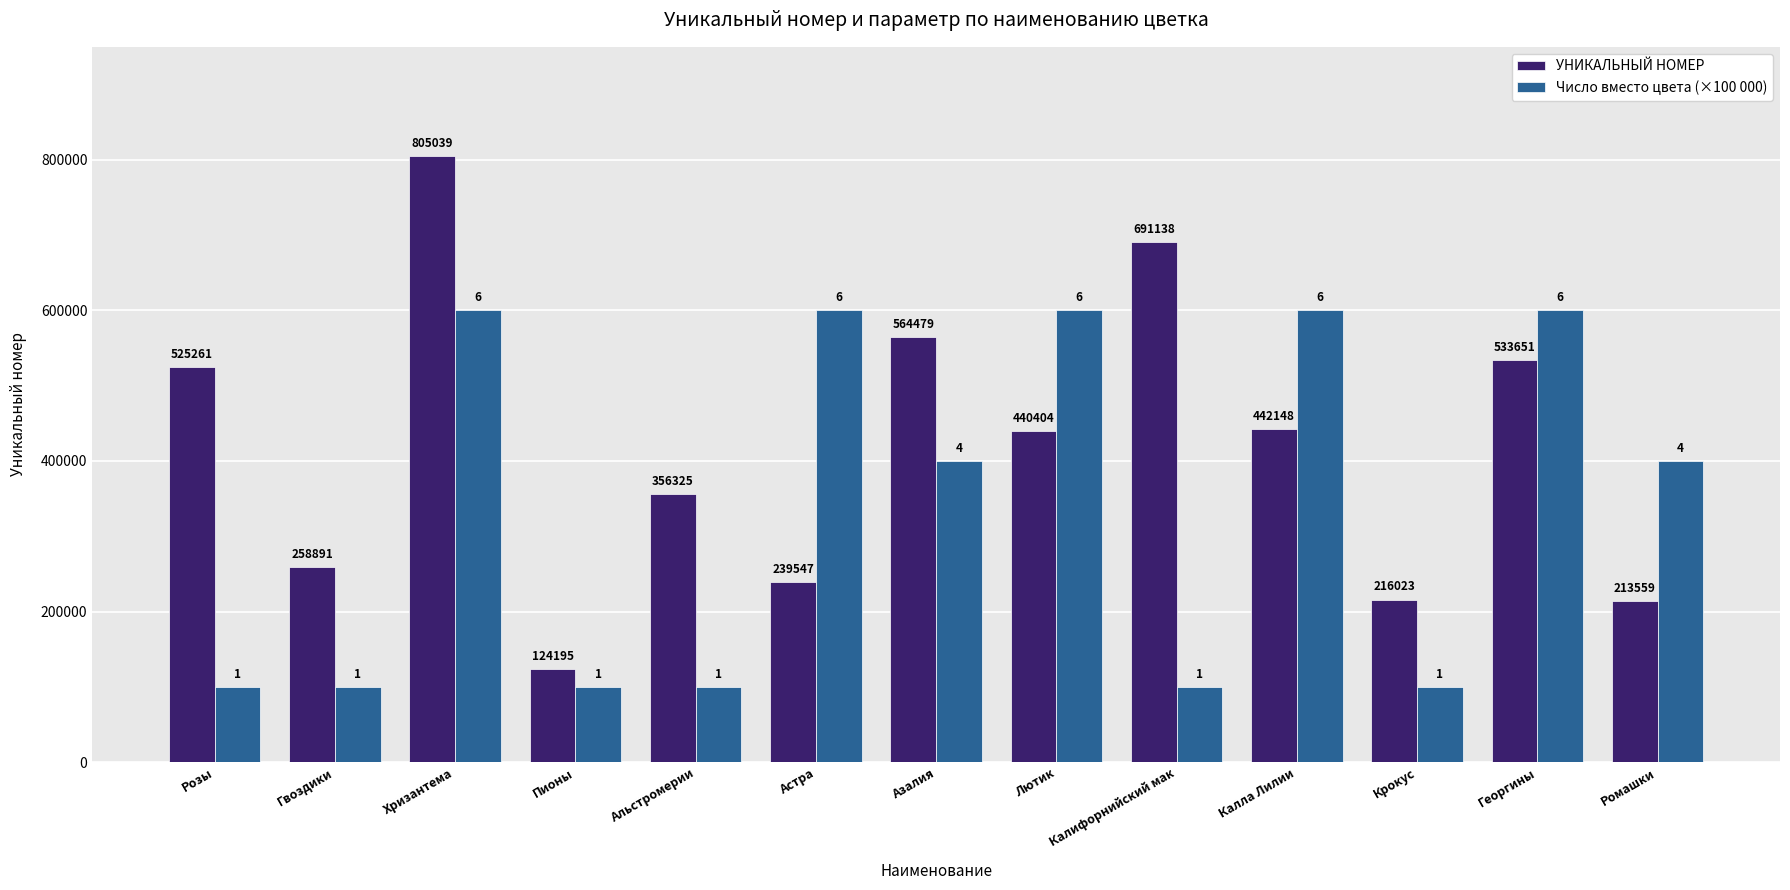

What is the value of the УНИКАЛЬНЫЙ НОМЕР bar at the 12th from the left?

533651